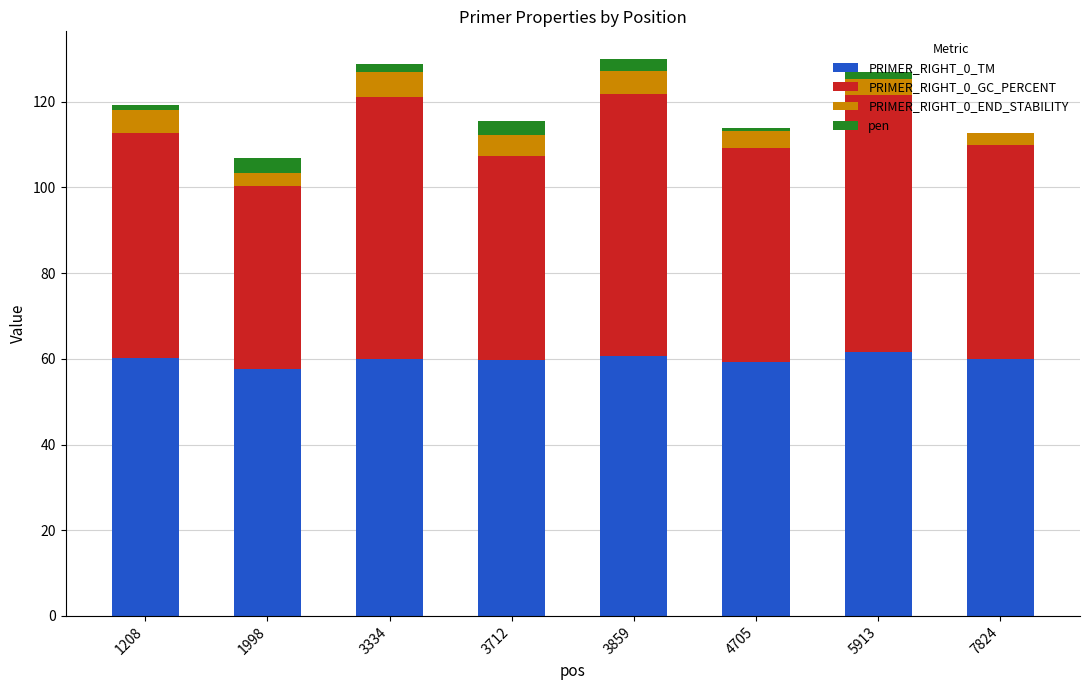

The PRIMER_RIGHT_0_TM series shows 31.7 at 3334. True or false?

False